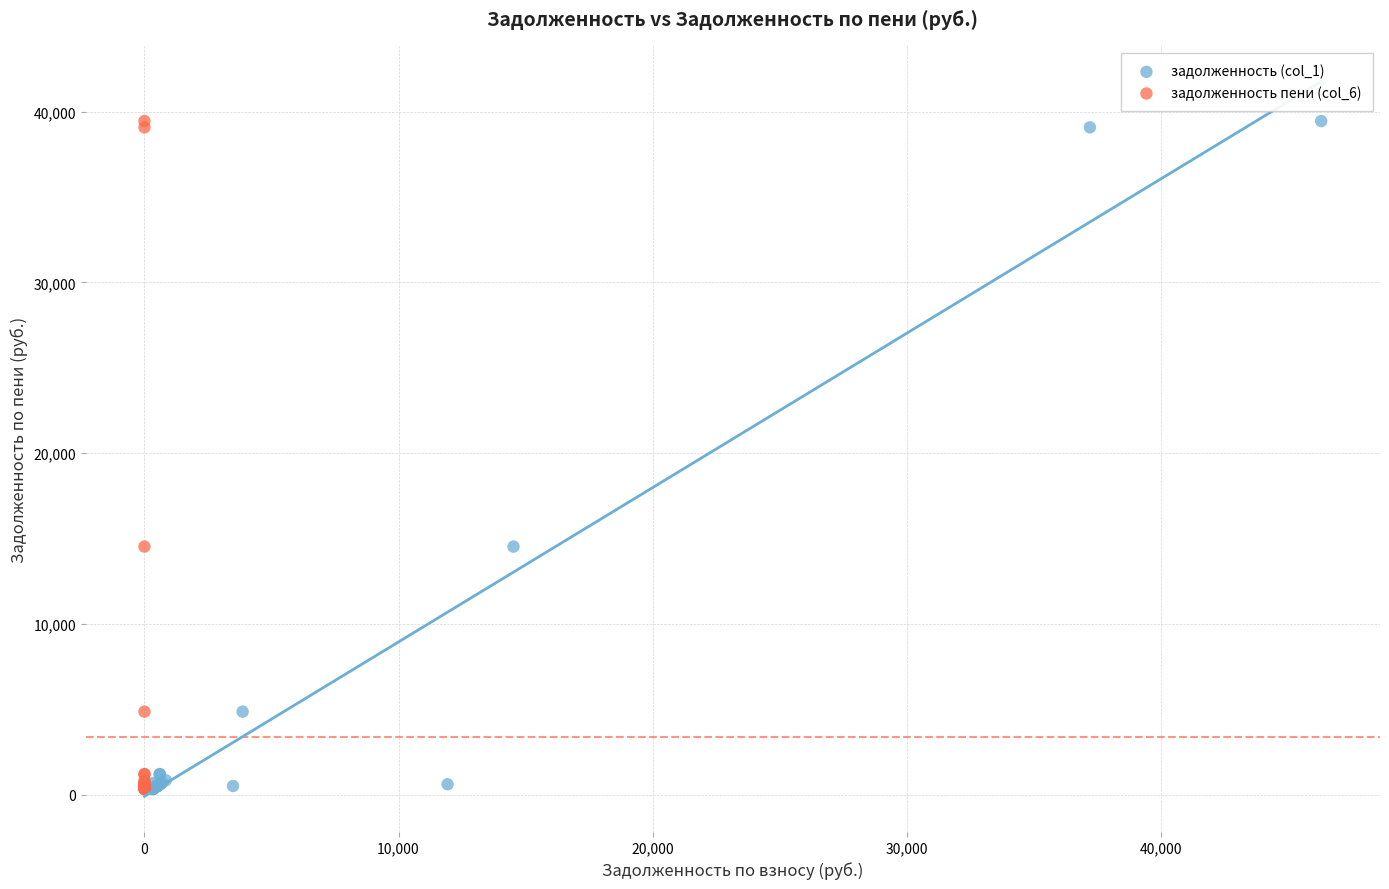

What are all the series names shown in the legend?

задолженность (col_1), задолженность пени (col_6)